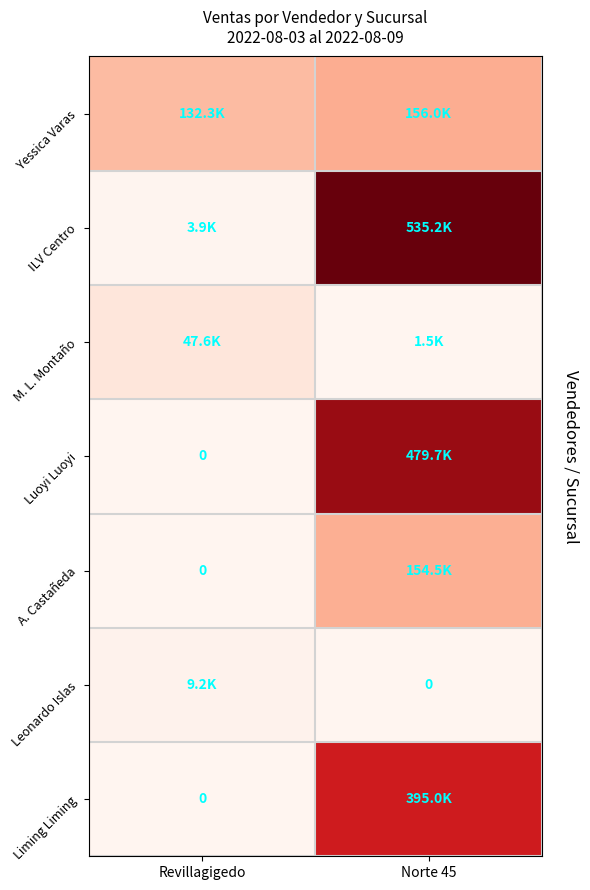

Where is ILV Centro nearest to the value 269552?

Revillagigedo